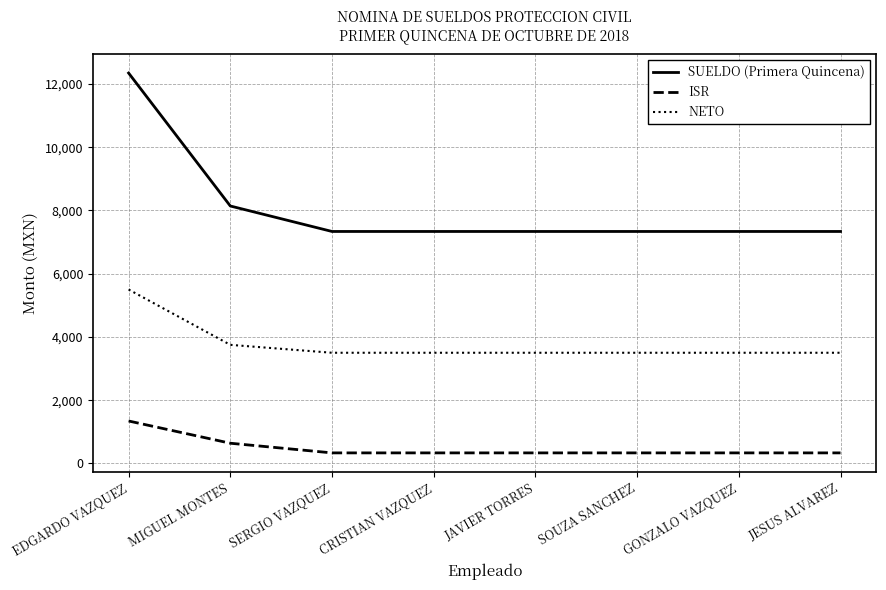

Which series has the largest range (max minus min)?

SUELDO (Primera Quincena)